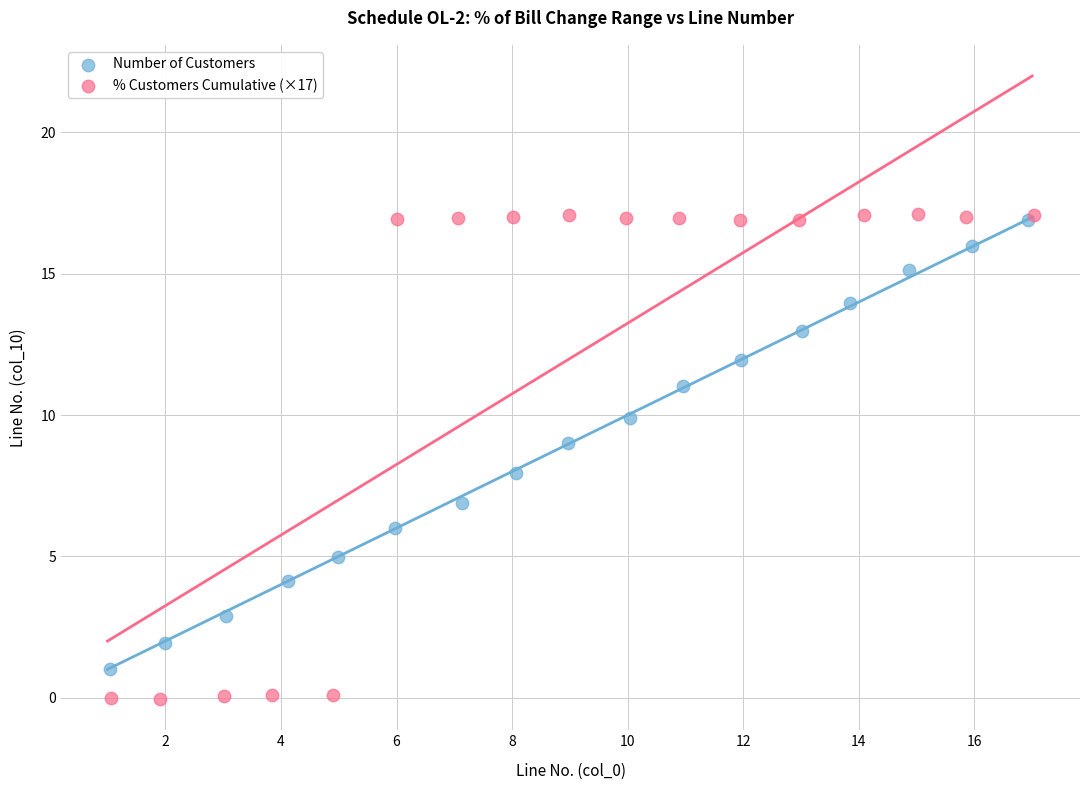

Which series has the largest Y range (max minus min)?

% Customers Cumulative (×17)